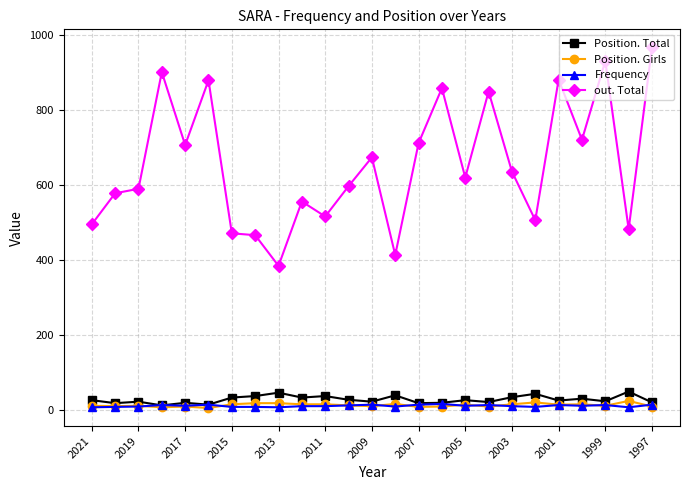

What is the value of the Position. Total point at the 17th from the left?

25